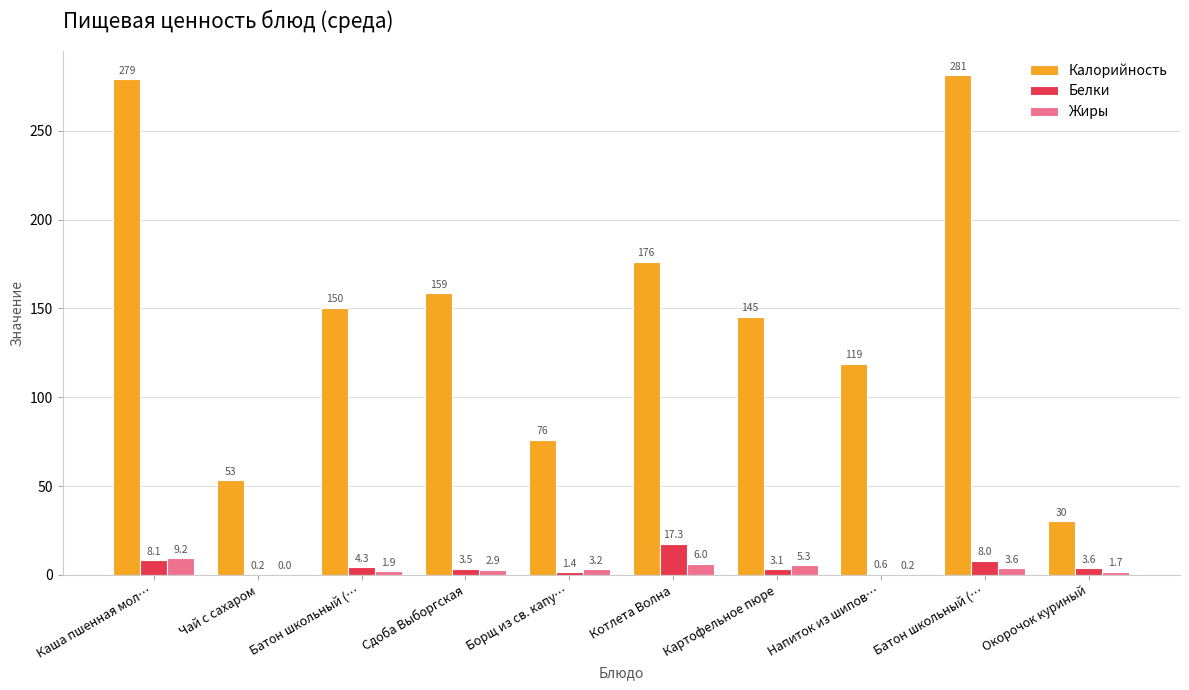

What are all the series names shown in the legend?

Калорийность, Белки, Жиры